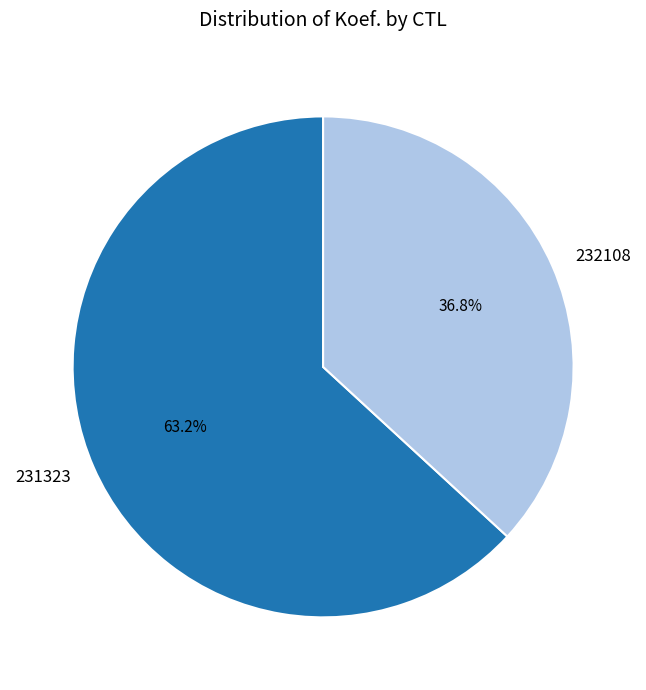

The 231323 slice represents 57% of the pie. True or false?

False